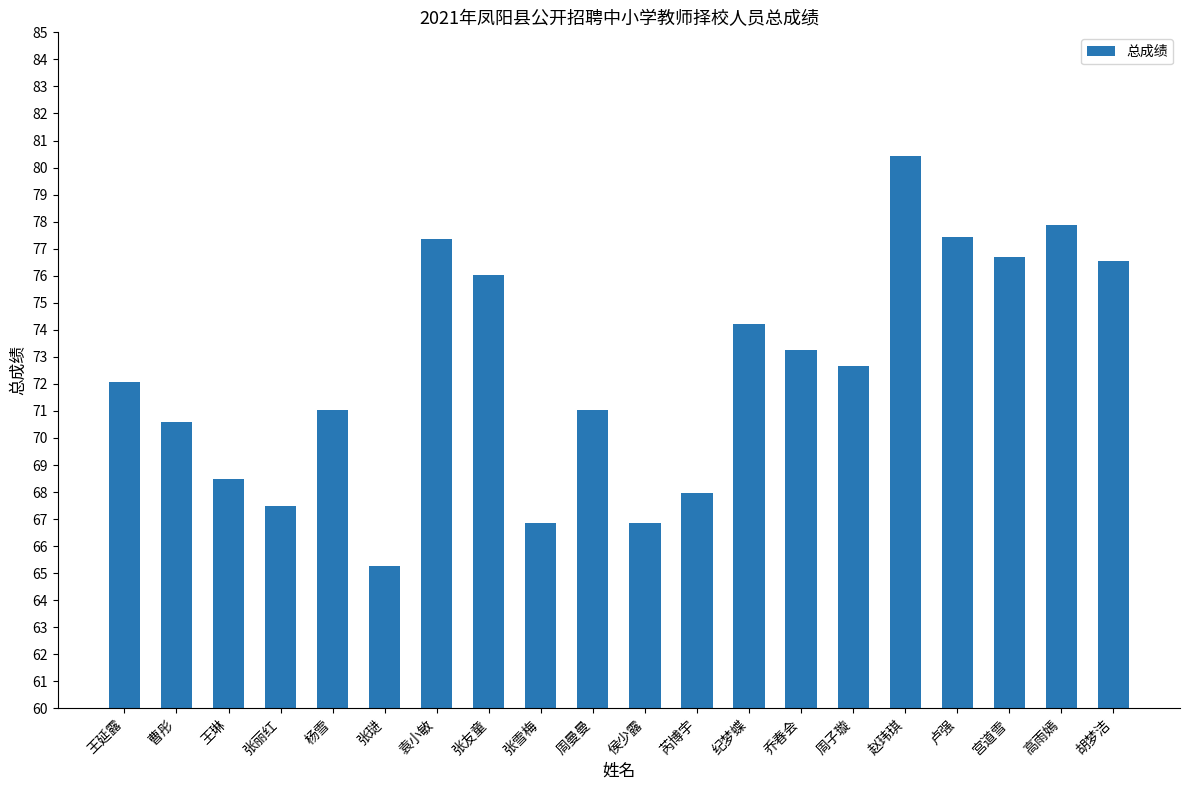

What is the label of the 7th bar from the right?

乔春会